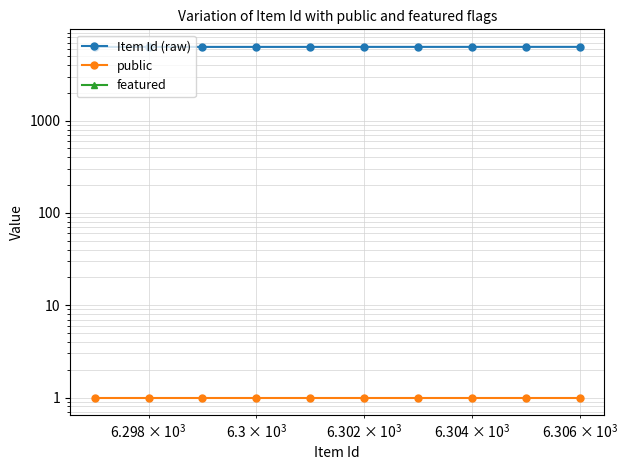

Reading left to right, transcribe all the data shown in this chart.

Item Id (raw): 6297	6298	6299	6300	6301	6302	6303	6304	6305	6306
public: 1	1	1	1	1	1	1	1	1	1
featured: 0	0	0	0	0	0	0	0	0	0